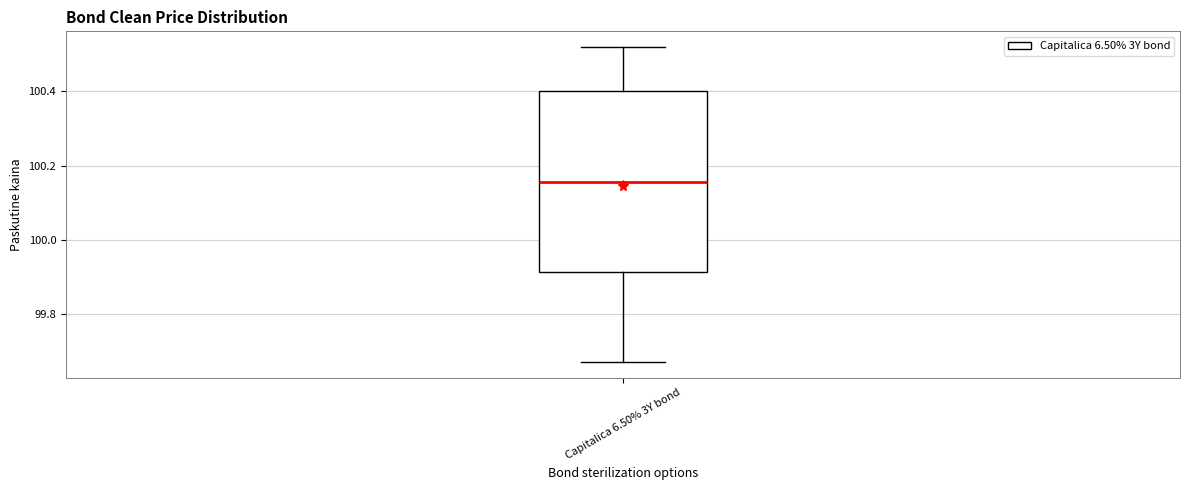

Transcribe this box plot: give where the median line is, the range the box spans, and where the two whiskers end, as read against the y-axis. The values are not printed on the chart, so give them approximately, as read against the axis.

median 100.16, box 99.92 to 100.40, whiskers 99.68 to 100.52